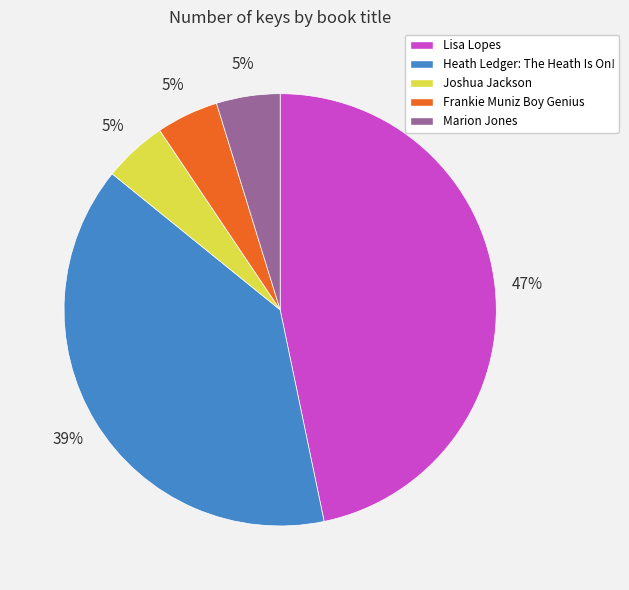

The Lisa Lopes slice represents 47% of the pie. True or false?

True